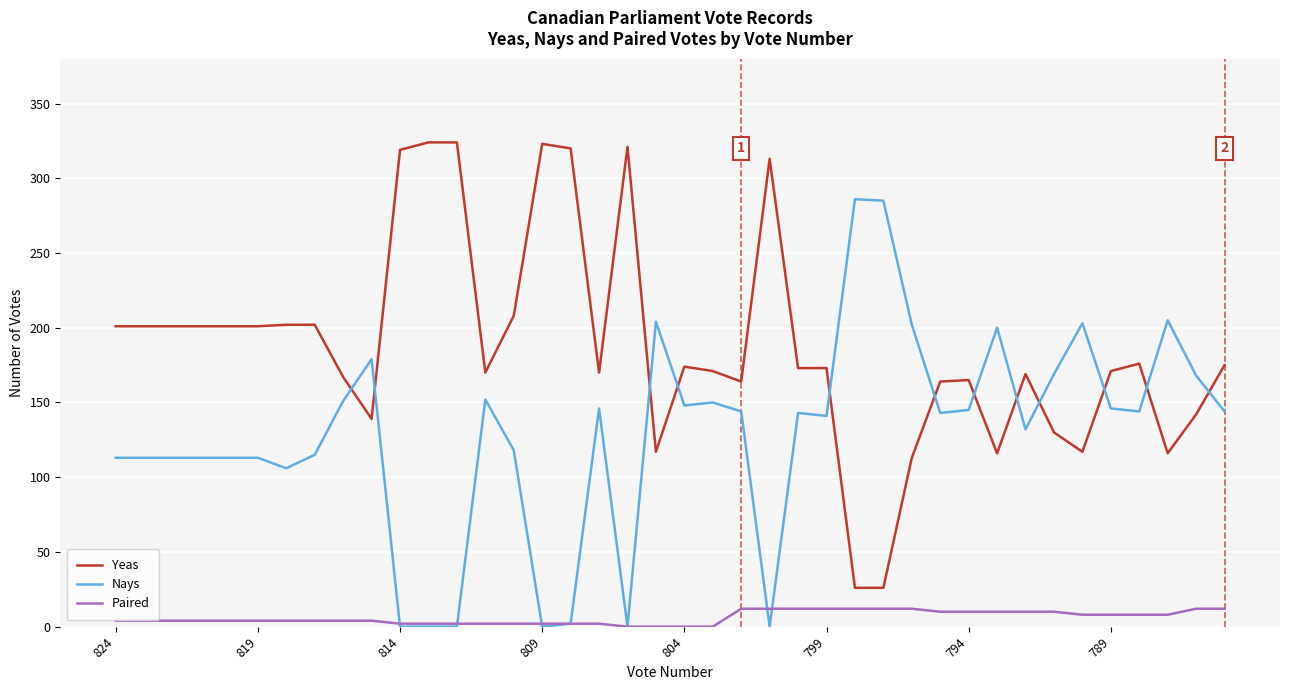

What is the sum of all Paired values?

246